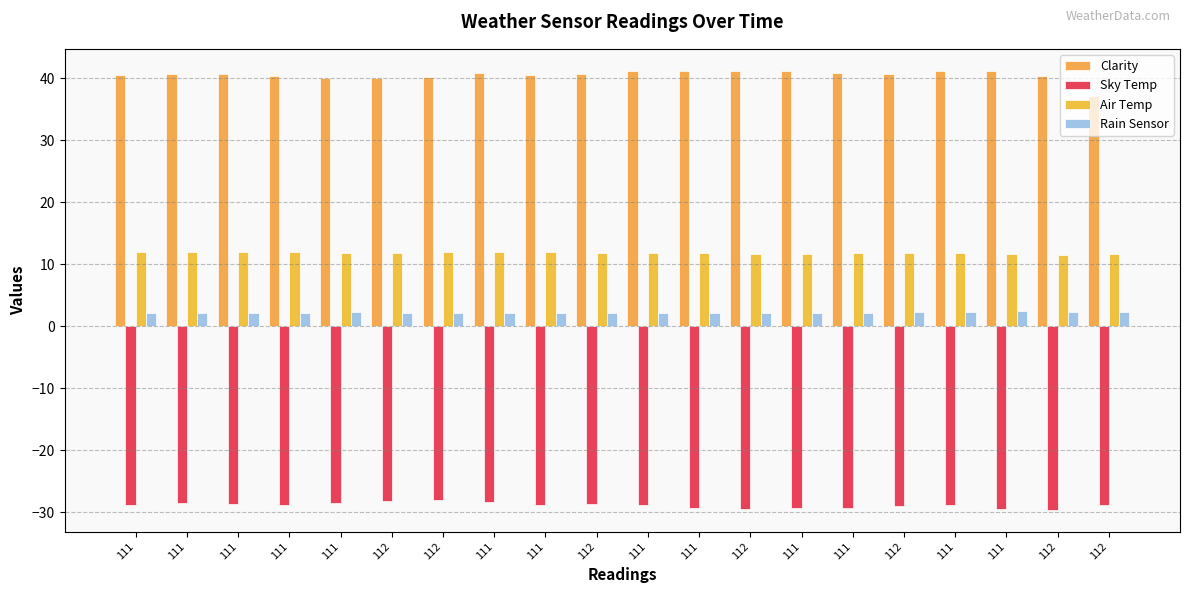

How many series are shown in this chart?

4